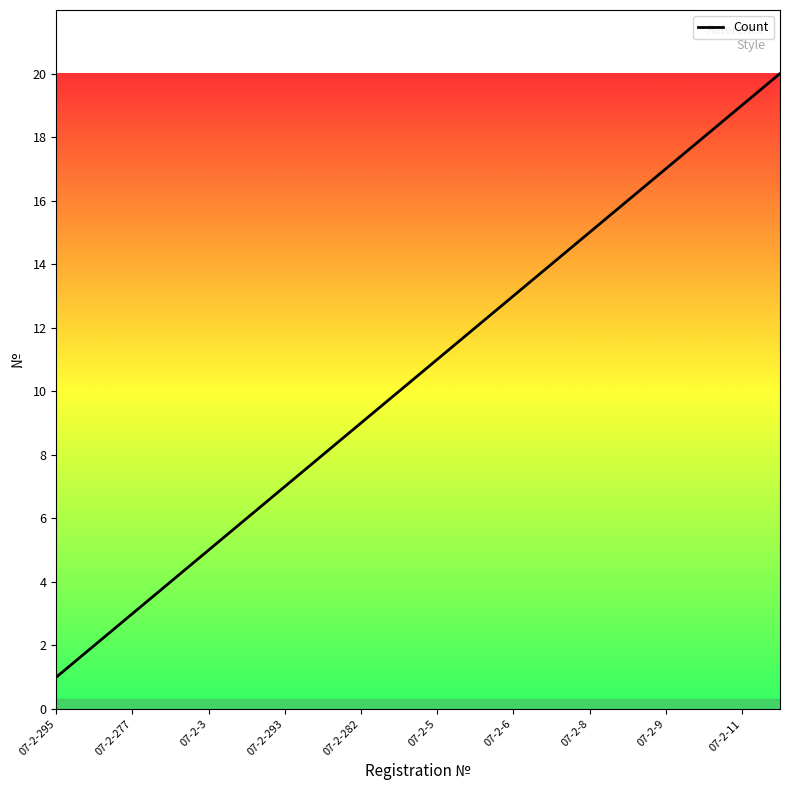

What is the maximum value shown in the chart?

20